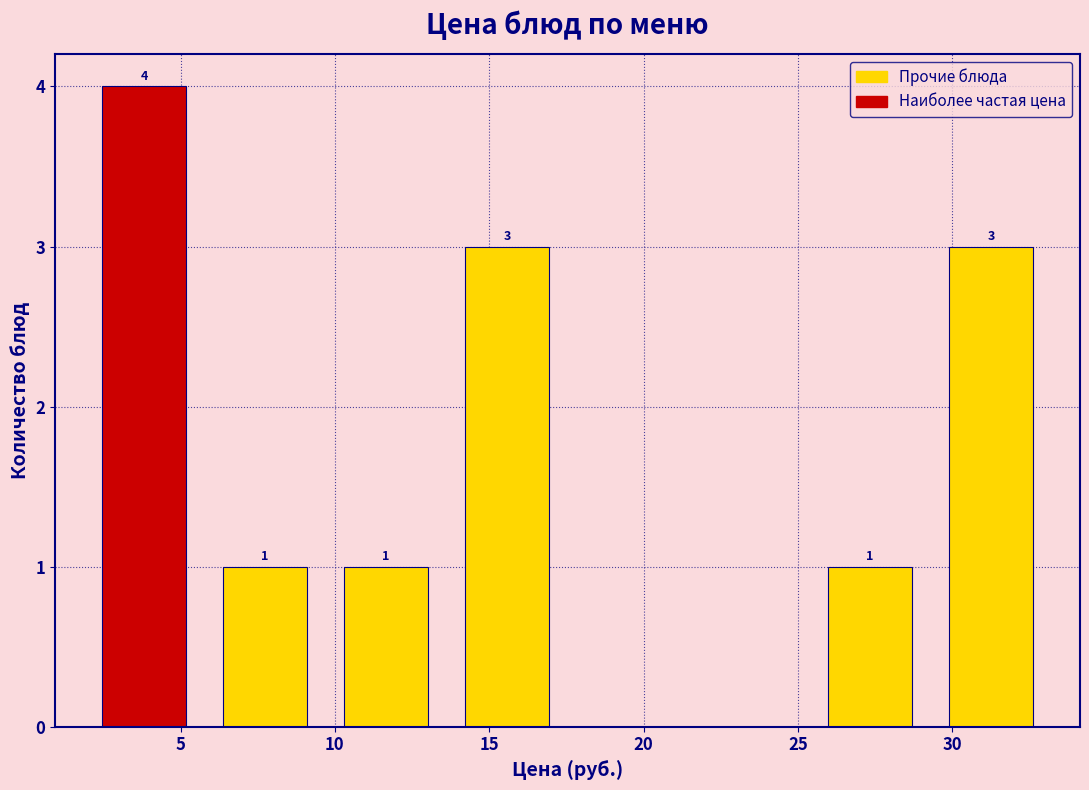

Over which range of the x-axis is the bar tallest?

2.0 to 6.0